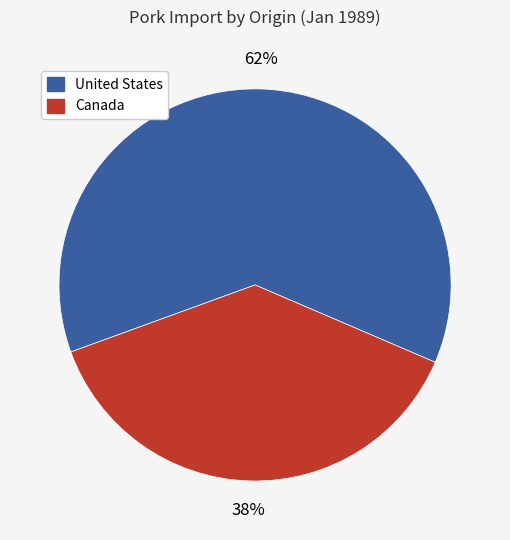

Which category has the biggest portion of the pie?

United States